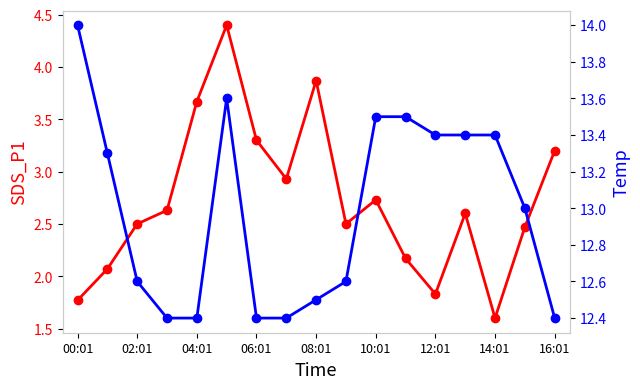

Does the chart have visible grid lines?

No